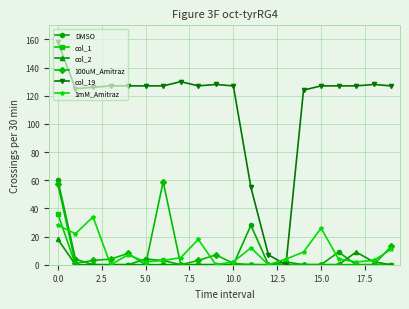

What is the highest value of the DMSO series?

60